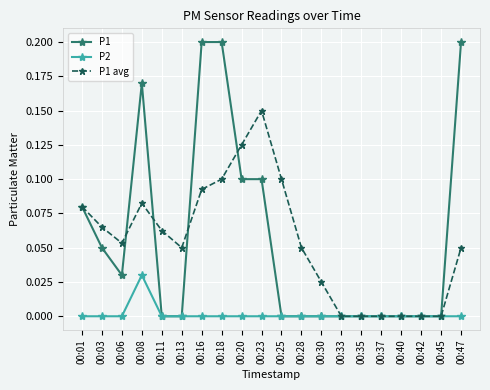

Rank the series by their maximum value, from highest to lowest.

P1, P1 avg, P2